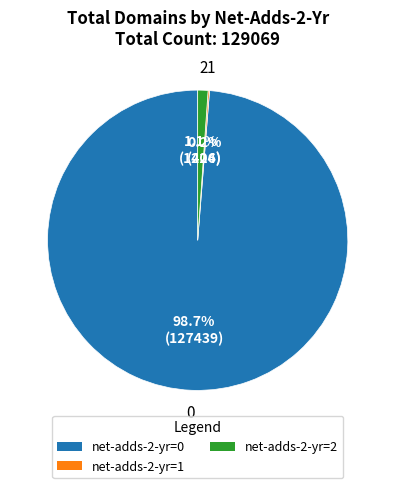

Which category has the biggest portion of the pie?

net-adds-2-yr=0